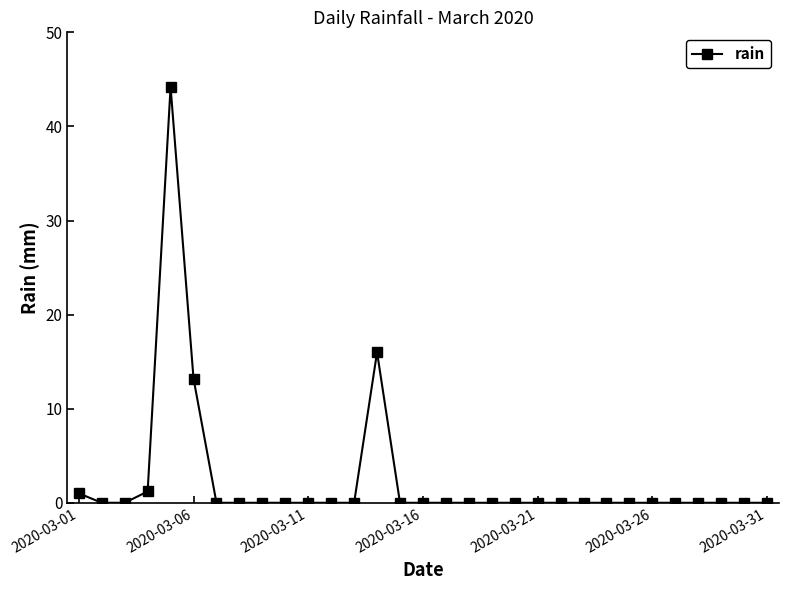

What is the sum of all values?

75.6